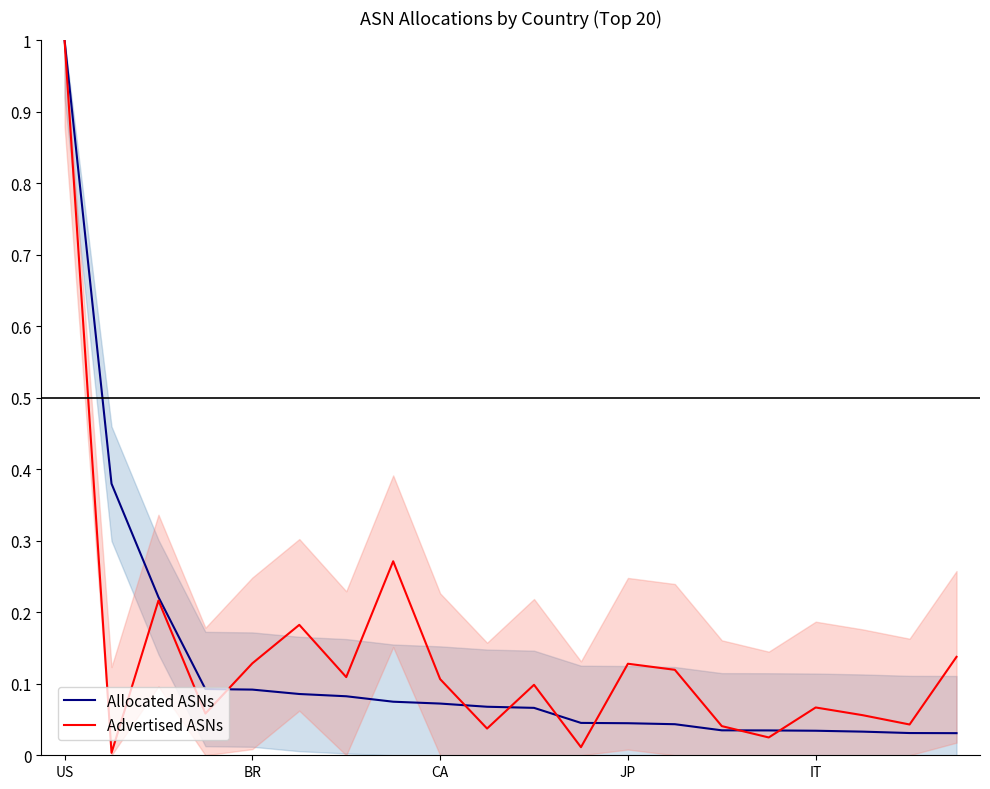

List the series in order of their overall mean, lowest first.

Allocated ASNs, Advertised ASNs